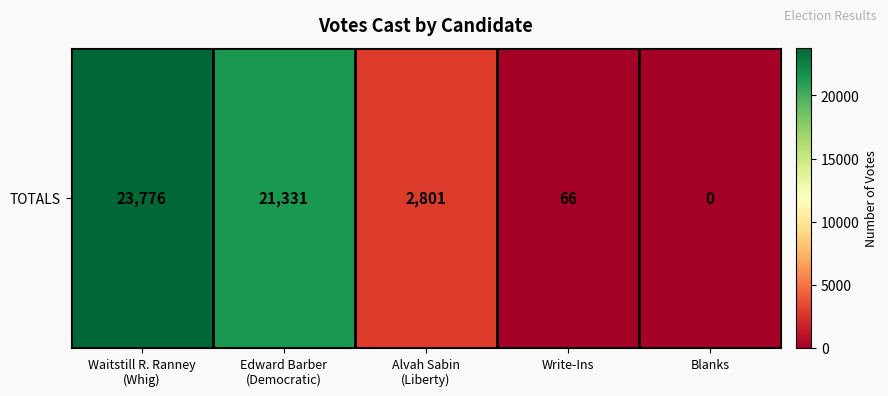

Is it true that the value at Edward Barber
(Democratic) is 21331?

True